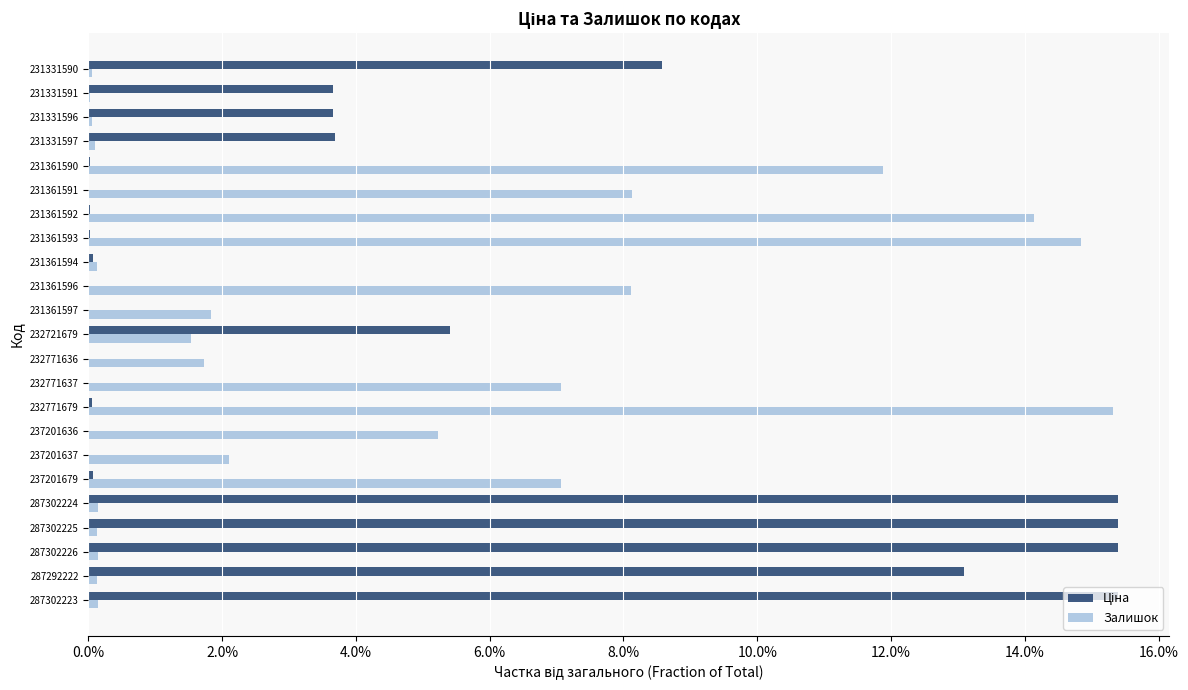

What is the highest value of the Ціна series?

0.2